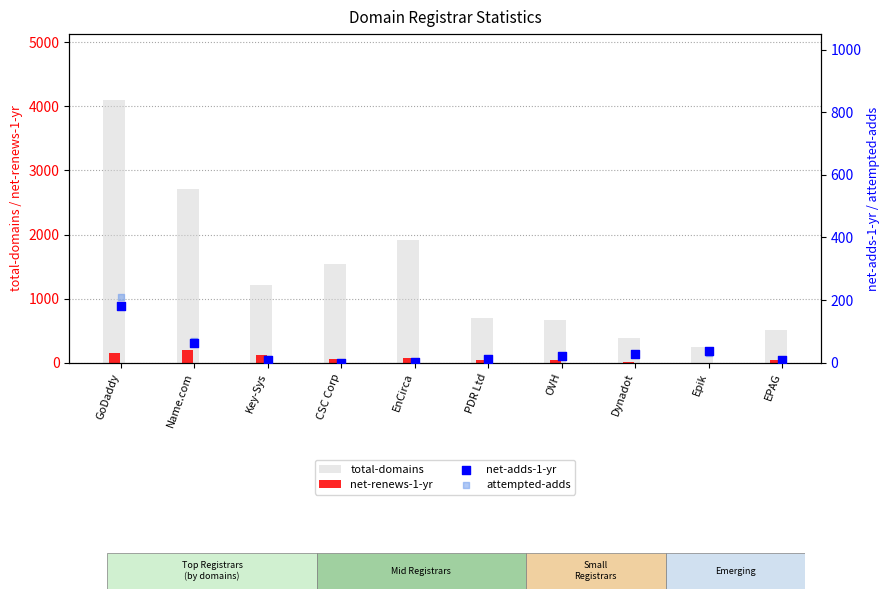

Which series has the largest total across all categories?

total-domains